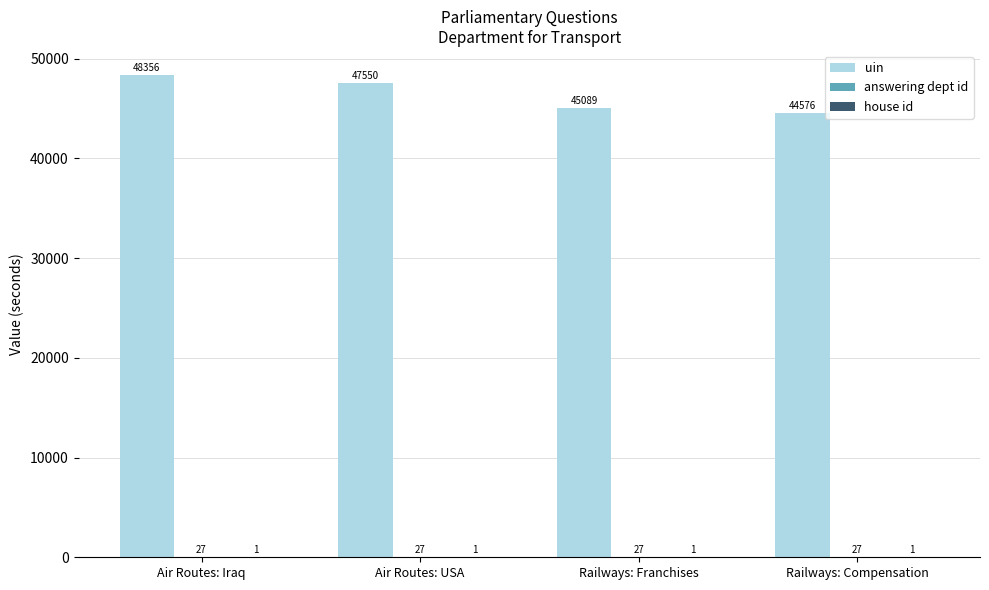

Between Air Routes: Iraq and Air Routes: USA, which series saw the biggest shift?

uin